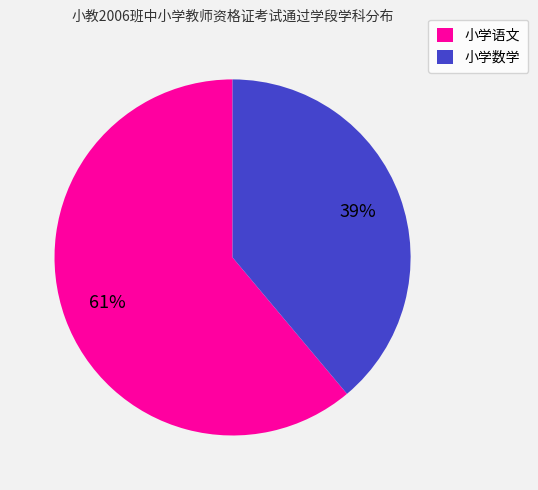

To the nearest percent, what portion does 小学数学 represent?

39%